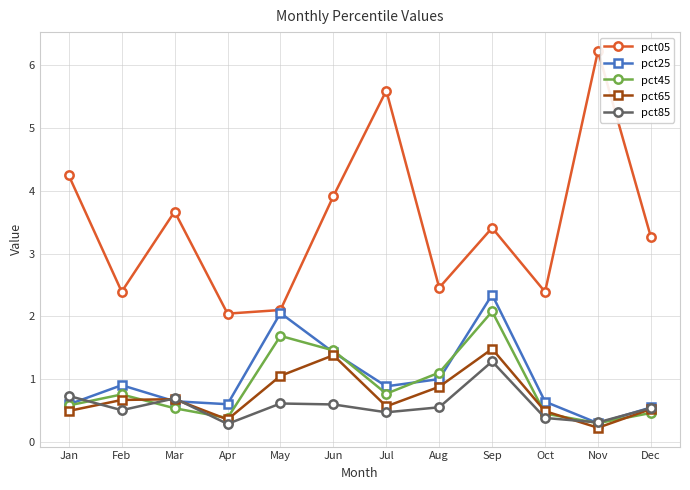

Read the pct45 value at Apr.

0.4